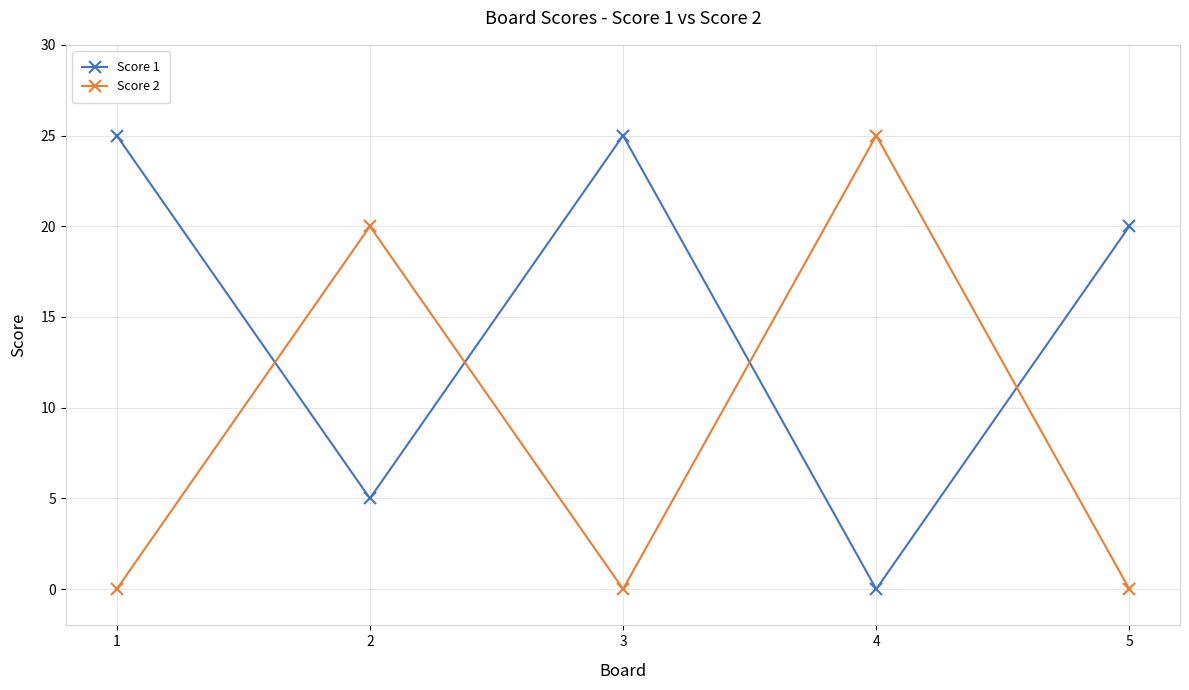

Does the chart have visible grid lines?

Yes